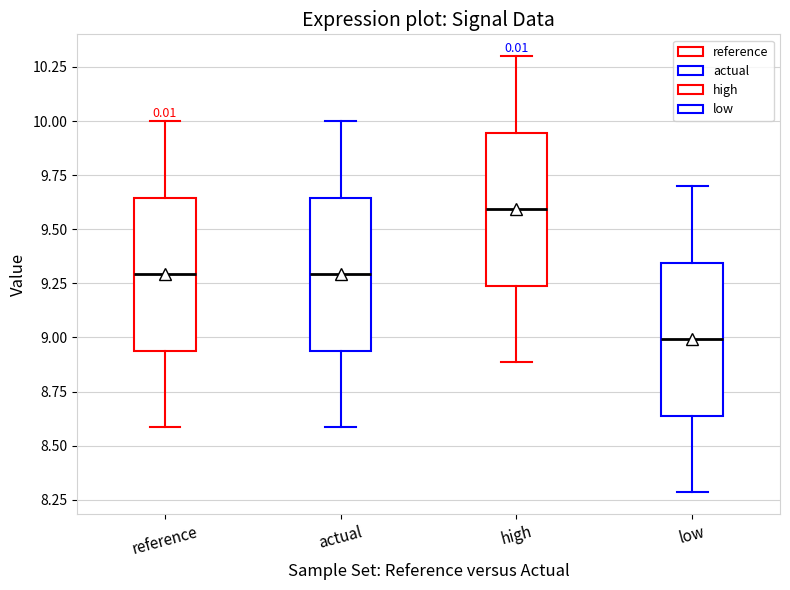

Reading left to right, transcribe this box plot: for each box, give where its median line is, the range the box spans, and where its two whiskers end, as read against the y-axis. The values are not printed on the chart, so give them approximately, as read against the axis.

reference: median 9.30, box 8.95 to 9.65, whiskers 8.60 to 10.00
actual: median 9.30, box 8.95 to 9.65, whiskers 8.60 to 10.00
high: median 9.60, box 9.25 to 9.95, whiskers 8.90 to 10.30
low: median 9.00, box 8.65 to 9.35, whiskers 8.30 to 9.70